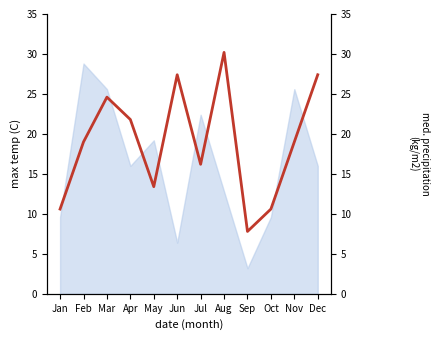

Reading right to left, list all the values displayed in this chart.

27.4	19.0	10.6	7.8	30.2	16.2	27.4	13.4	21.8	24.6	19.0	10.6